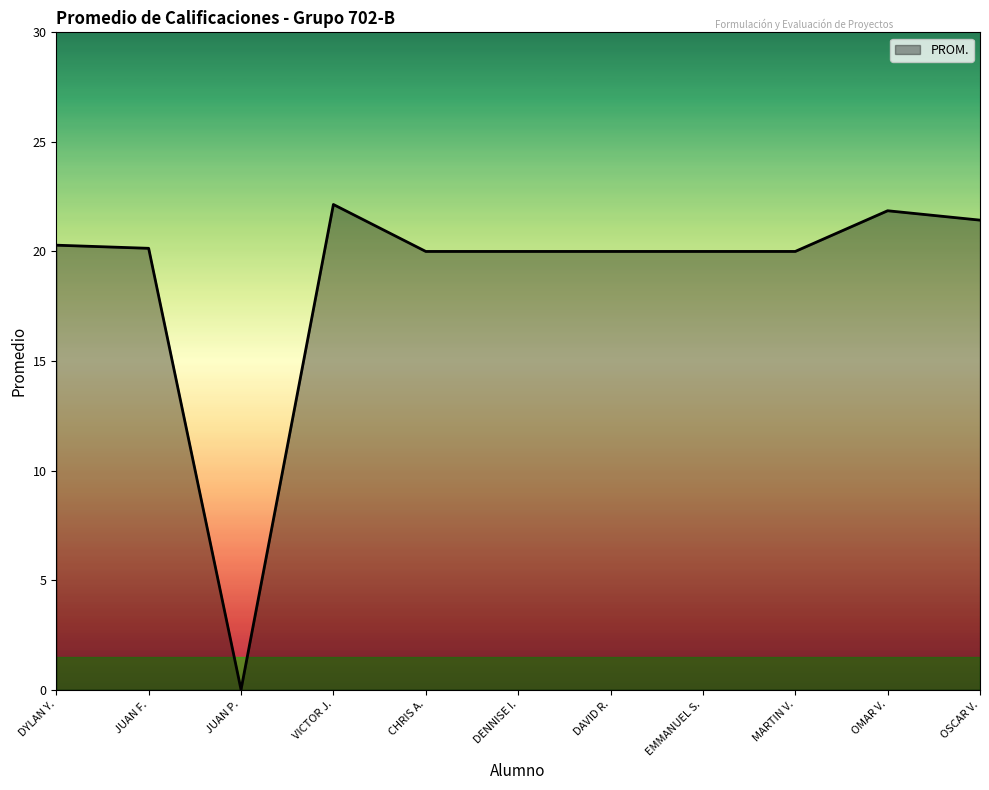

What position from the right is DAVID R.?

5